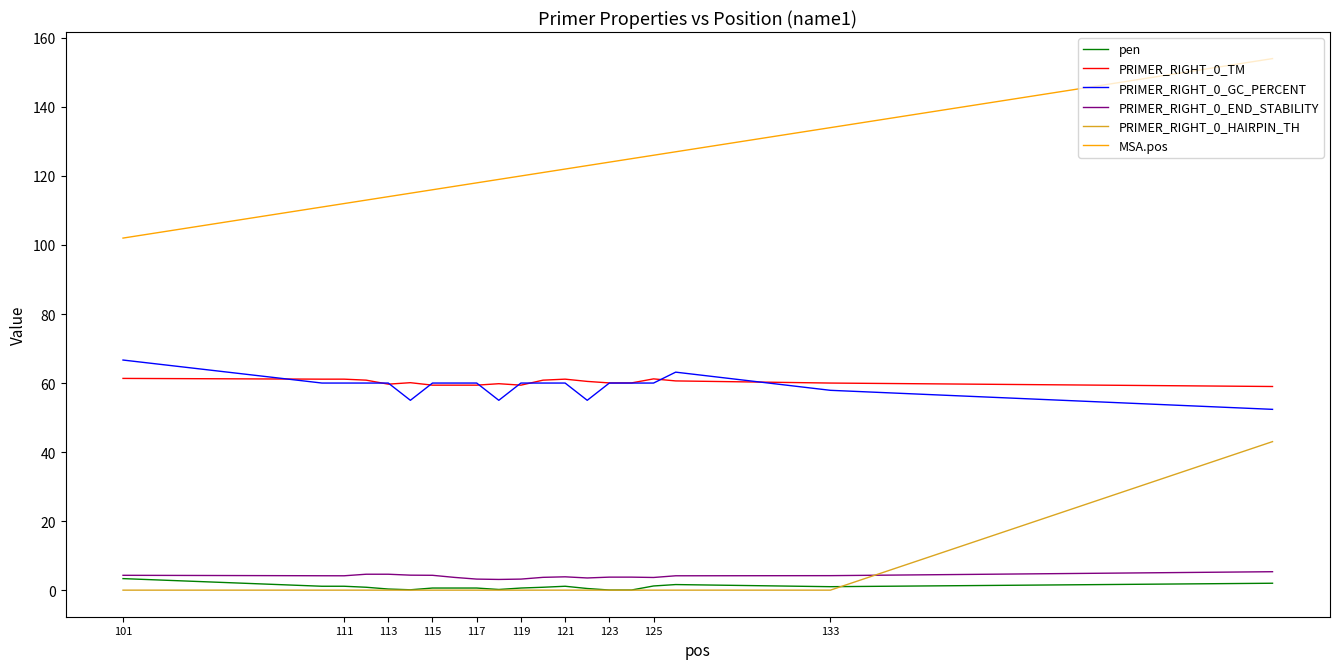

What is the difference between the maximum and second lowest values in the MSA.pos series?

43.0